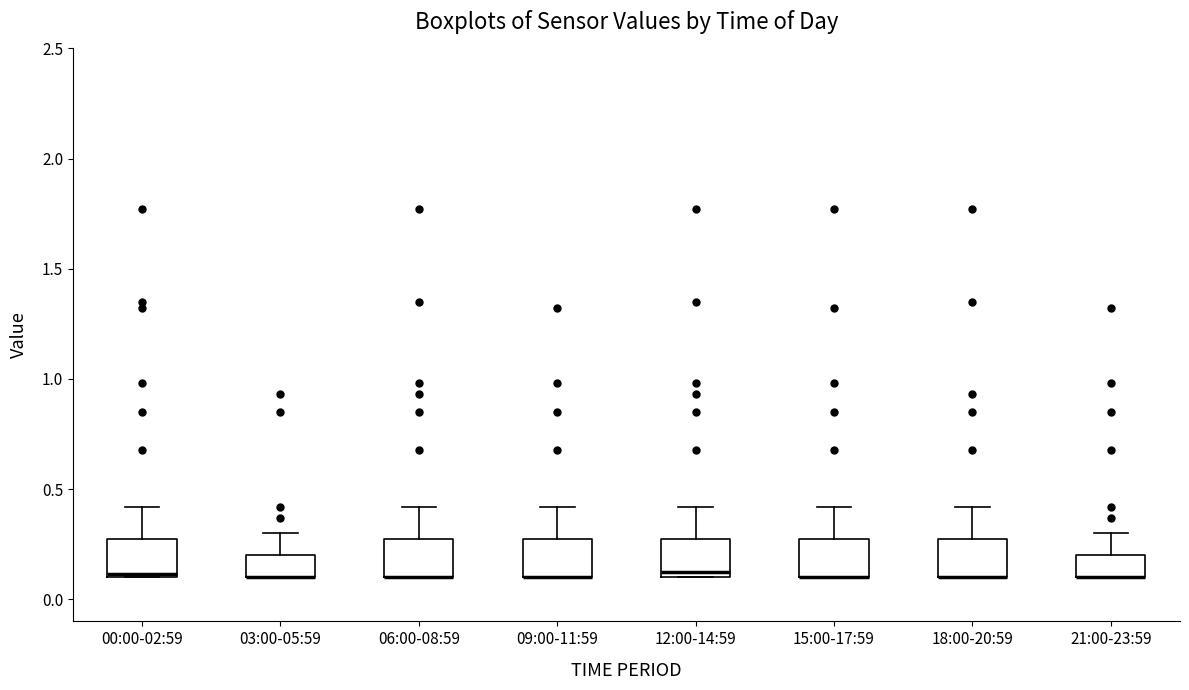

Reading left to right, transcribe this box plot: for each box, give where its median line is, the range the box spans, and where its two whiskers end, as read against the y-axis. The values are not printed on the chart, so give them approximately, as read against the axis.

00:00-02:59: median 0.10, box 0.10 to 0.30, whiskers 0.10 to 0.40
03:00-05:59: median 0.10 (drawn on the box's lower edge), box 0.10 to 0.20, whiskers 0.10 to 0.30
06:00-08:59: median 0.10 (drawn on the box's lower edge), box 0.10 to 0.30, whiskers 0.10 to 0.40
09:00-11:59: median 0.10 (drawn on the box's lower edge), box 0.10 to 0.30, whiskers 0.10 to 0.40
12:00-14:59: median 0.15, box 0.10 to 0.30, whiskers 0.10 to 0.40
15:00-17:59: median 0.10 (drawn on the box's lower edge), box 0.10 to 0.30, whiskers 0.10 to 0.40
18:00-20:59: median 0.10 (drawn on the box's lower edge), box 0.10 to 0.30, whiskers 0.10 to 0.40
21:00-23:59: median 0.10 (drawn on the box's lower edge), box 0.10 to 0.20, whiskers 0.10 to 0.30